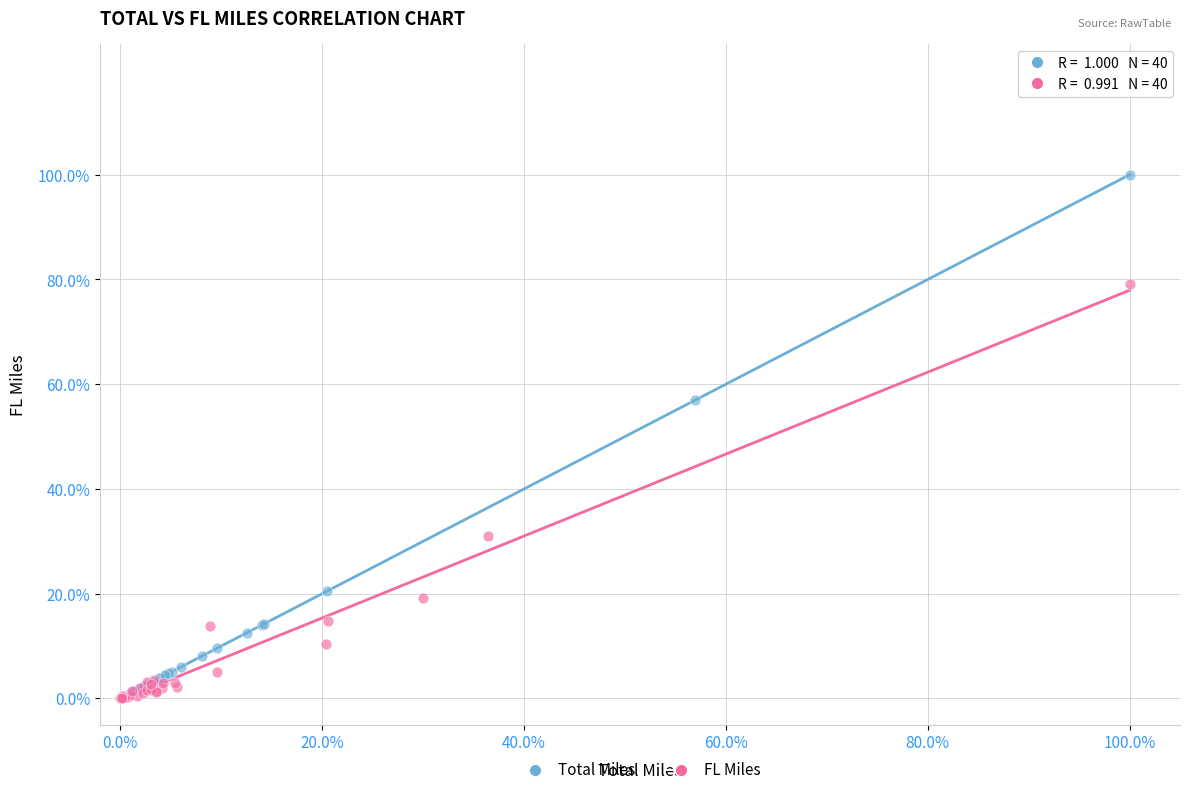

Which series contains the highest Y value?

Total Miles